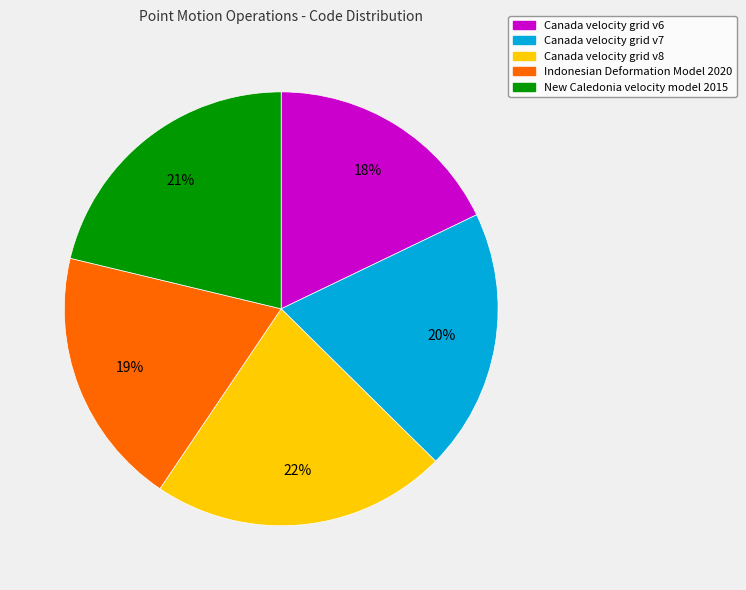

Count the number of slices in the pie.

5